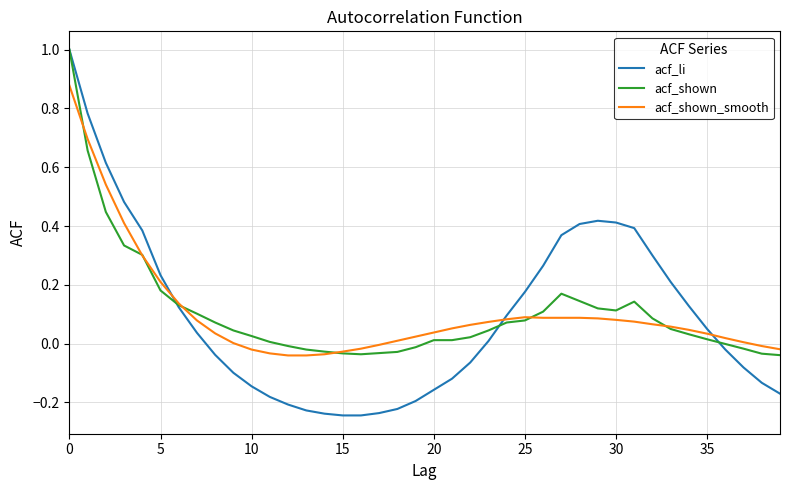

Which series has the widest spread of values?

acf_li